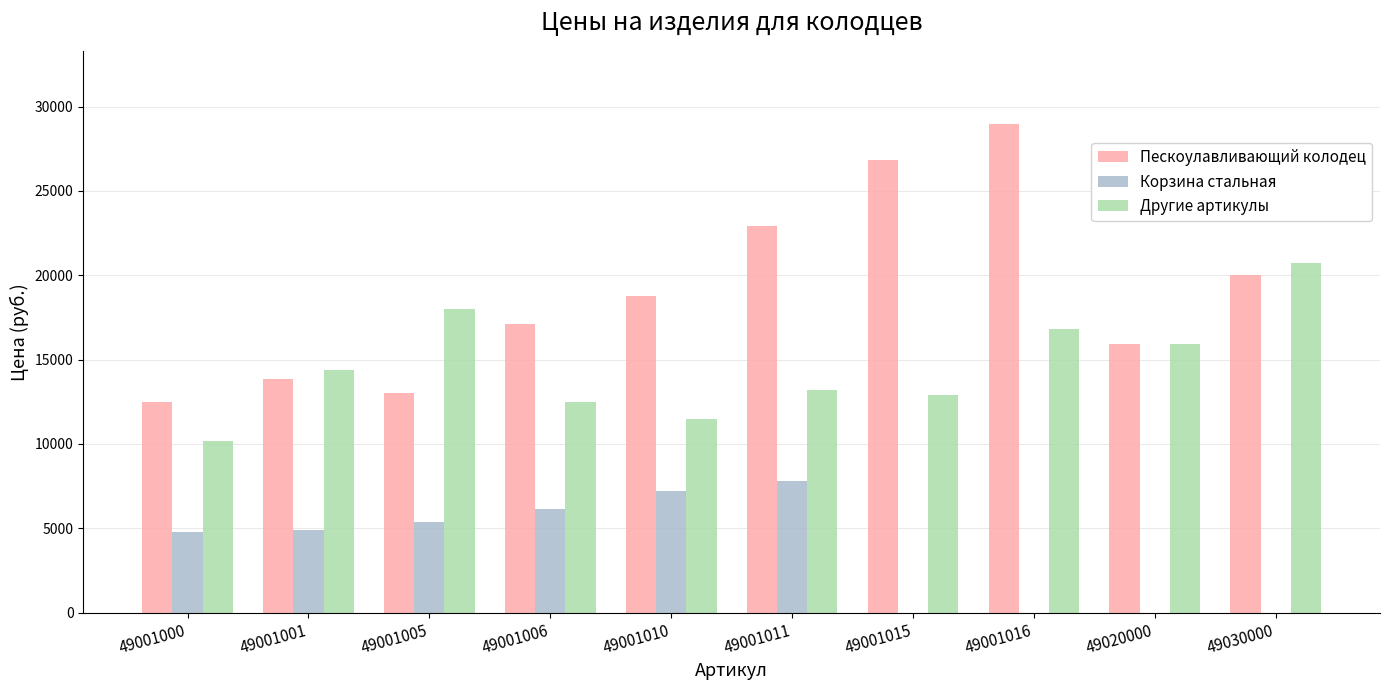

What is the maximum value for Другие артикулы?

20748